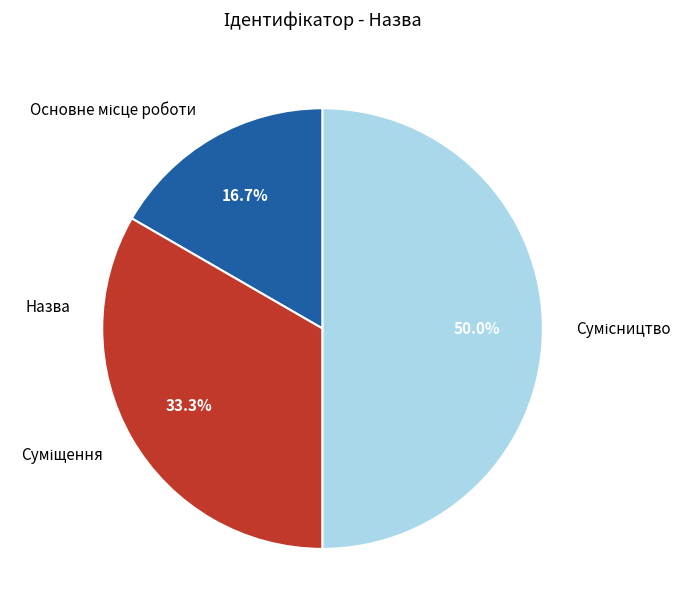

What percentage is NOT represented by Суміщення?

66.7%